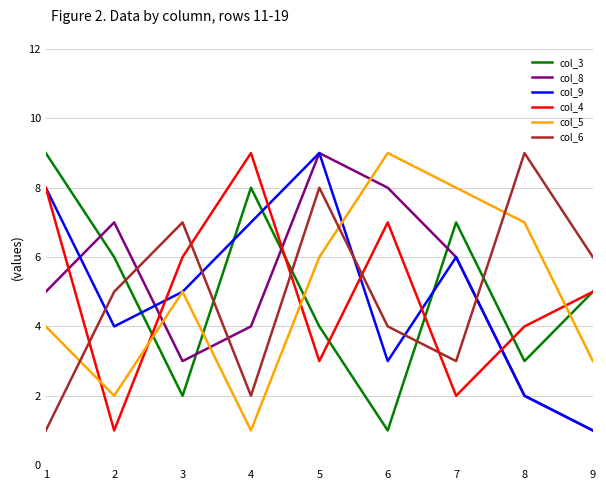

Read the col_4 value at 8.

4